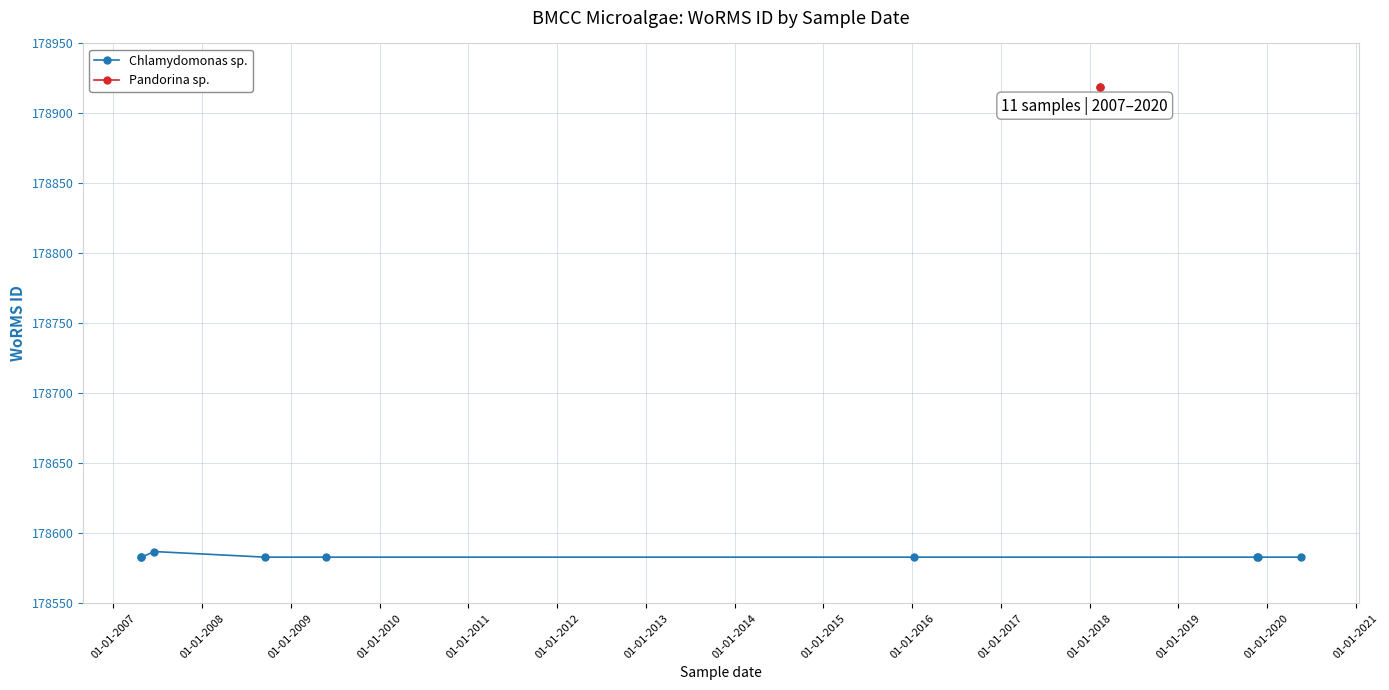

What is the maximum value shown in the chart?

178919